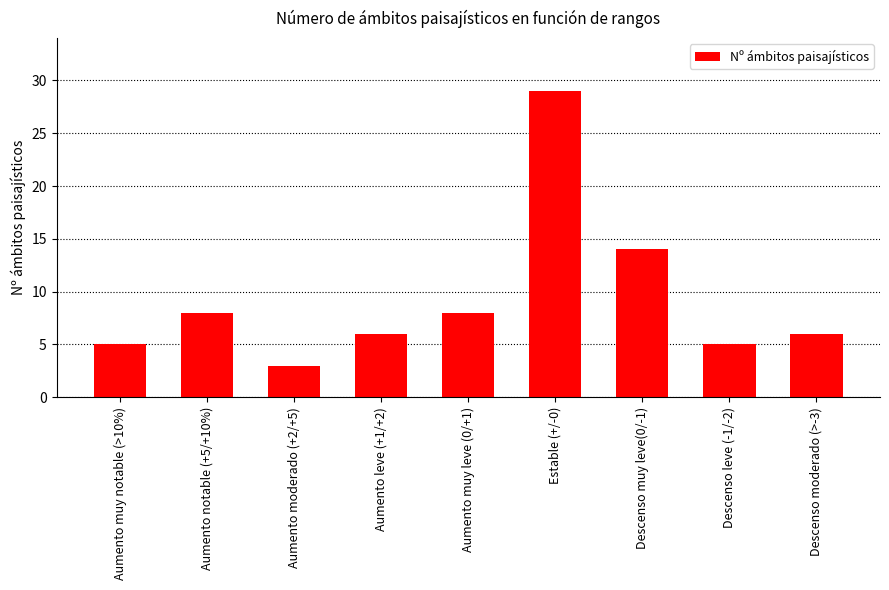

What is the value of the 4th bar from the left?

6